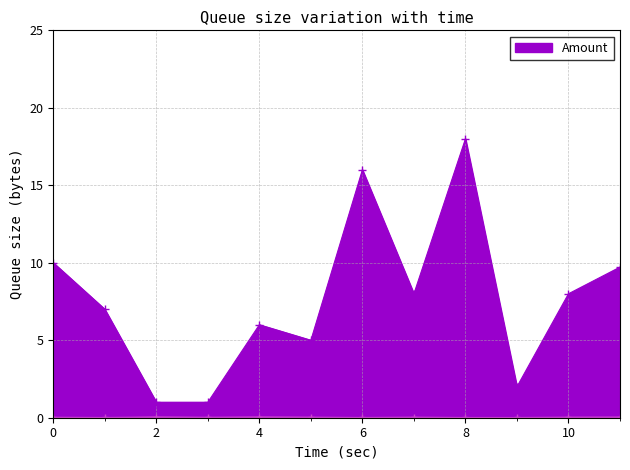

In Amount, how many points are higher than both neighbors (excluding endpoints)?

3